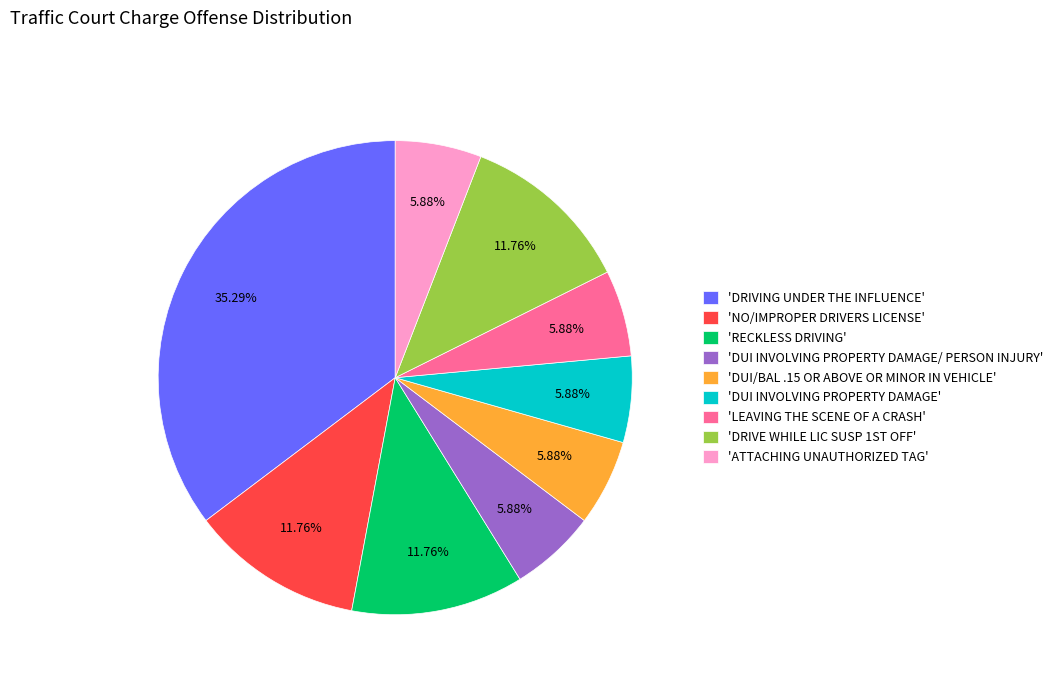

Is the sum of 'LEAVING THE SCENE OF A CRASH' and 'DUI/BAL .15 OR ABOVE OR MINOR IN VEHICLE' greater than half?

No